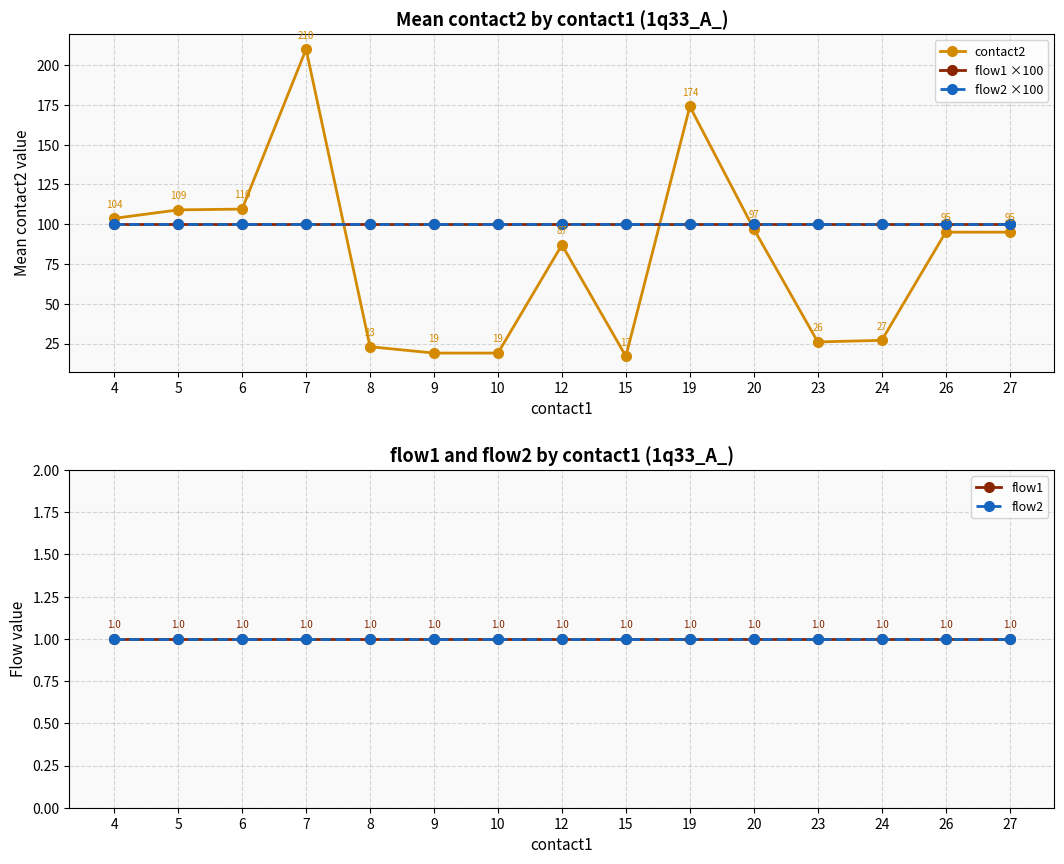

What is the value of the flow2 ×100 point at the 2nd from the left?

100.0